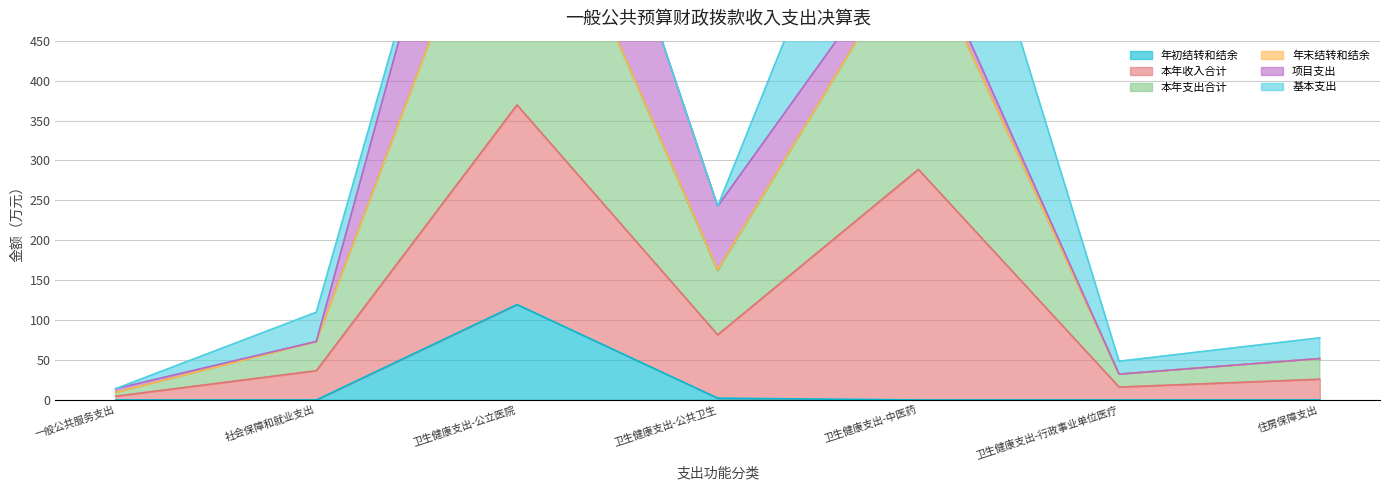

What is the difference between the second highest and second lowest values in the 年初结转和结余 series?

2.2